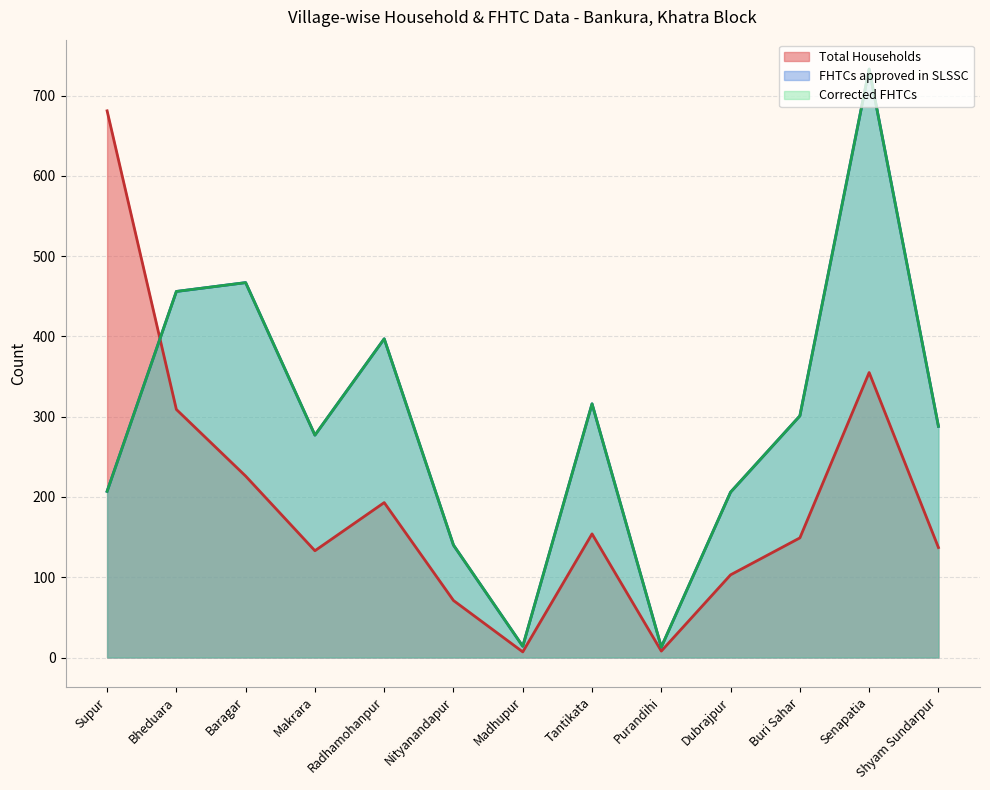

How many values in the Total Households series are below 149?

6